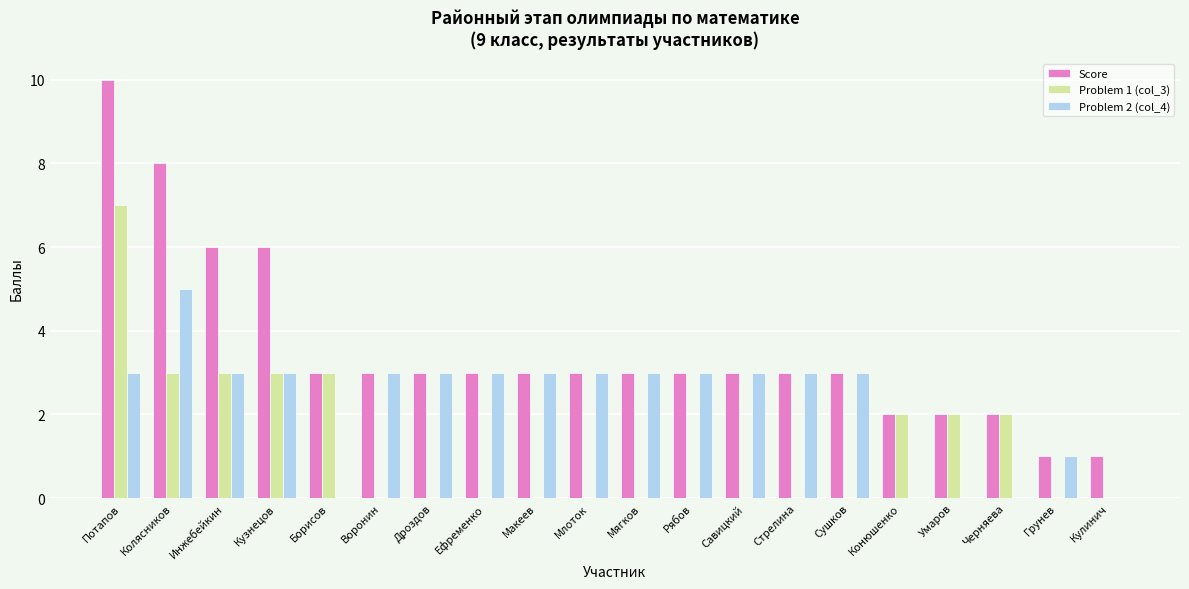

What value does the Score series have at Макеев?

3